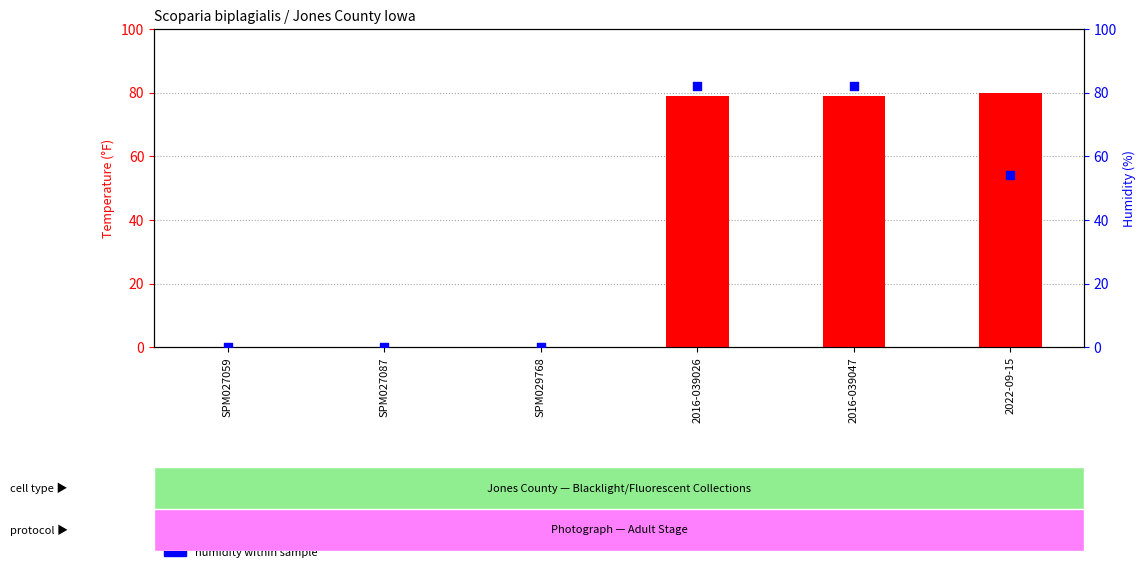

At how many categories does at least one series exceed 36?

3